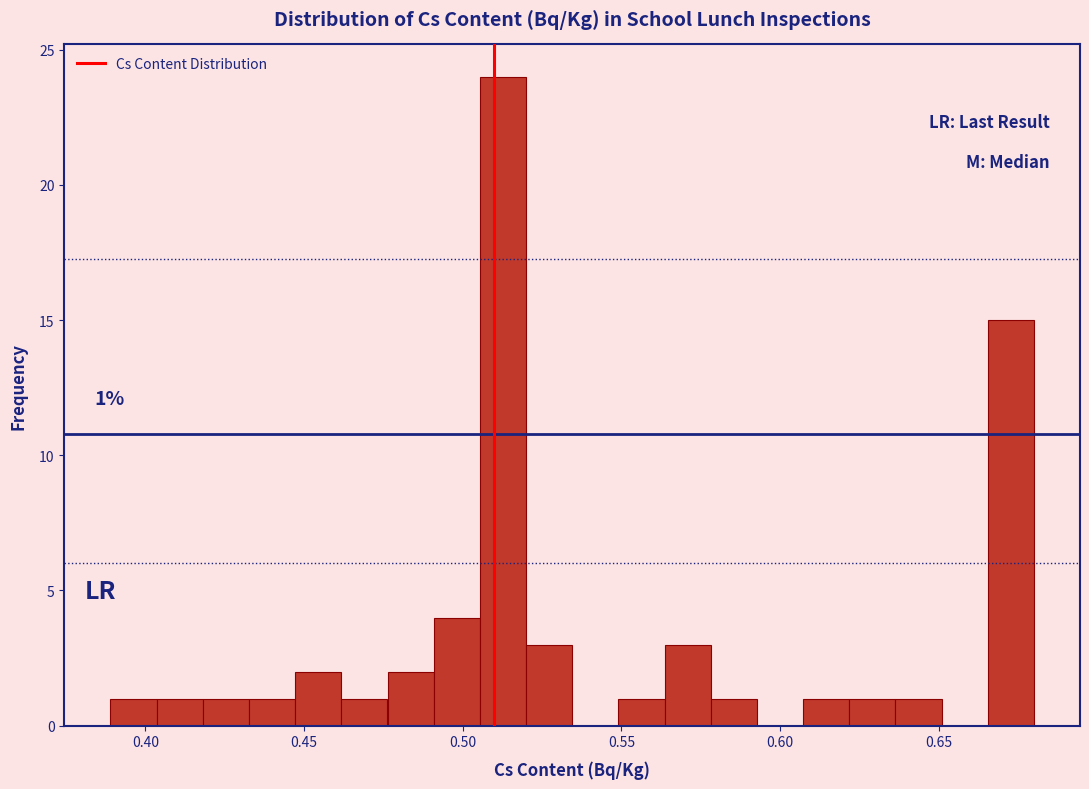

Around what value on the x-axis is the tallest bar? Give the approximate position of its centre, as read against the axis.

0.515